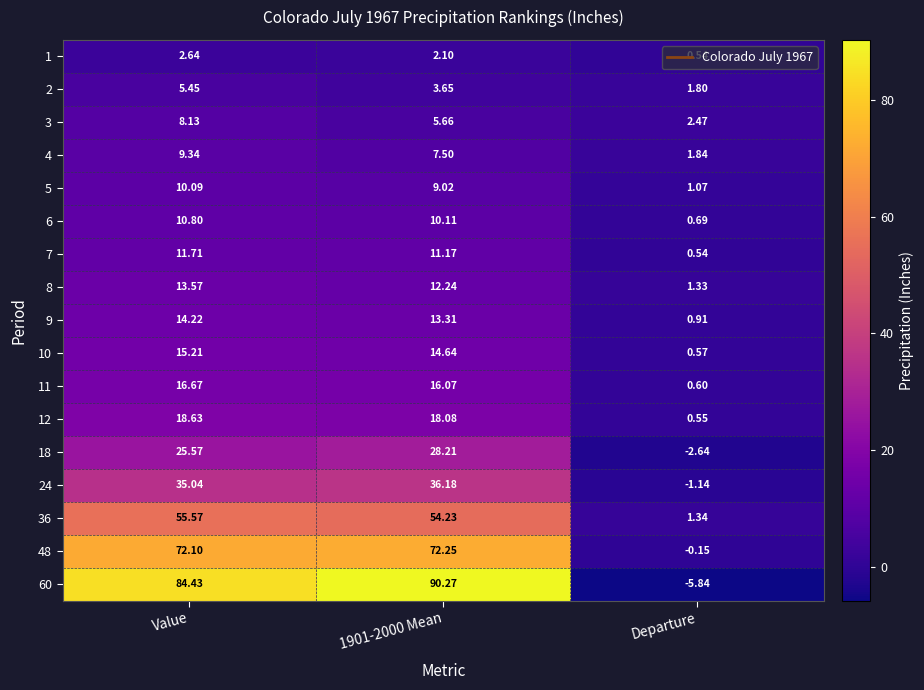

At which label does 9 first exceed 13?

Value